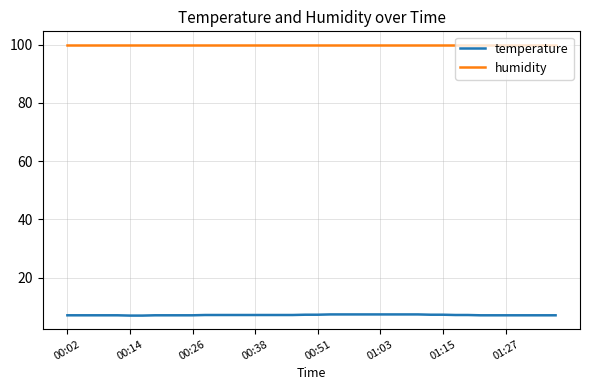

True or false: temperature and humidity intersect in this chart.

False